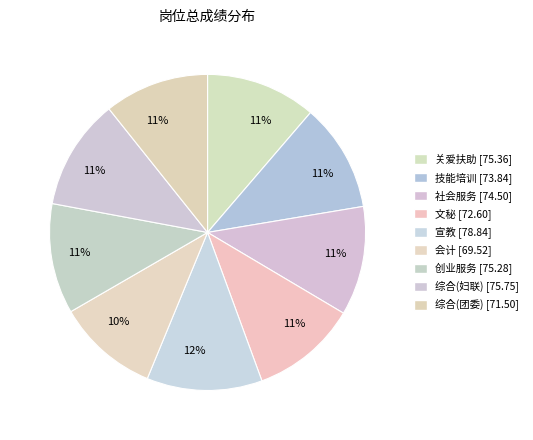

Which slice is the smallest?

会计